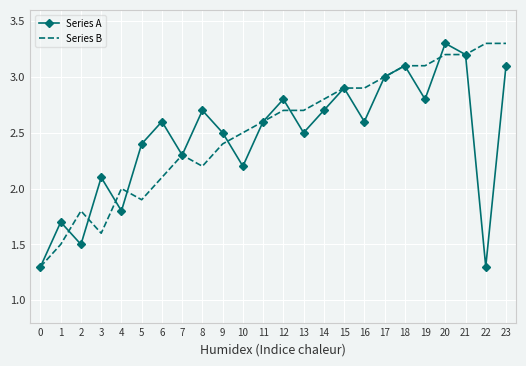

What is the minimum value for Series B?

1.3